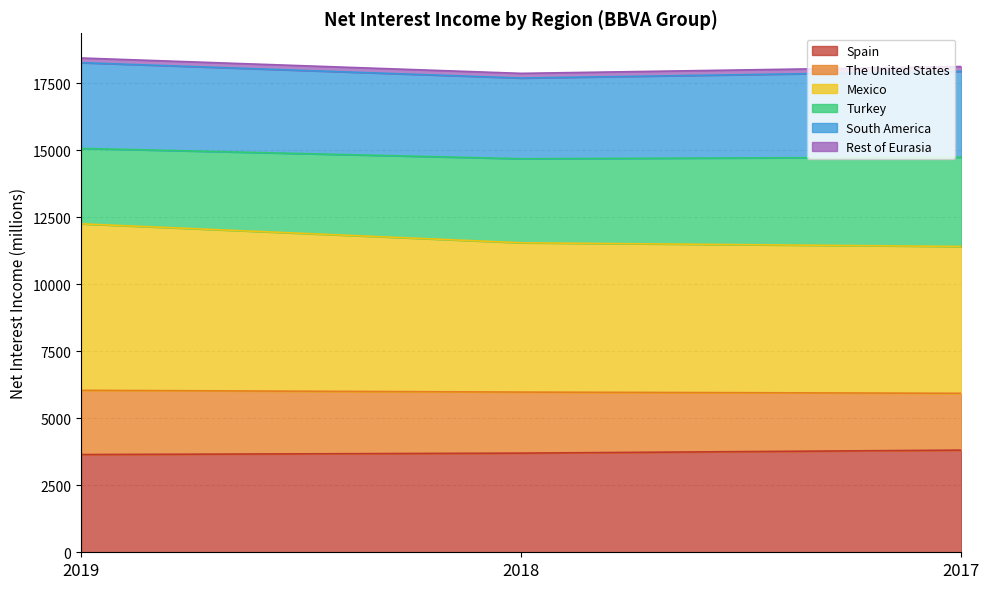

The value of Spain at 2018 is 6488. True or false?

False